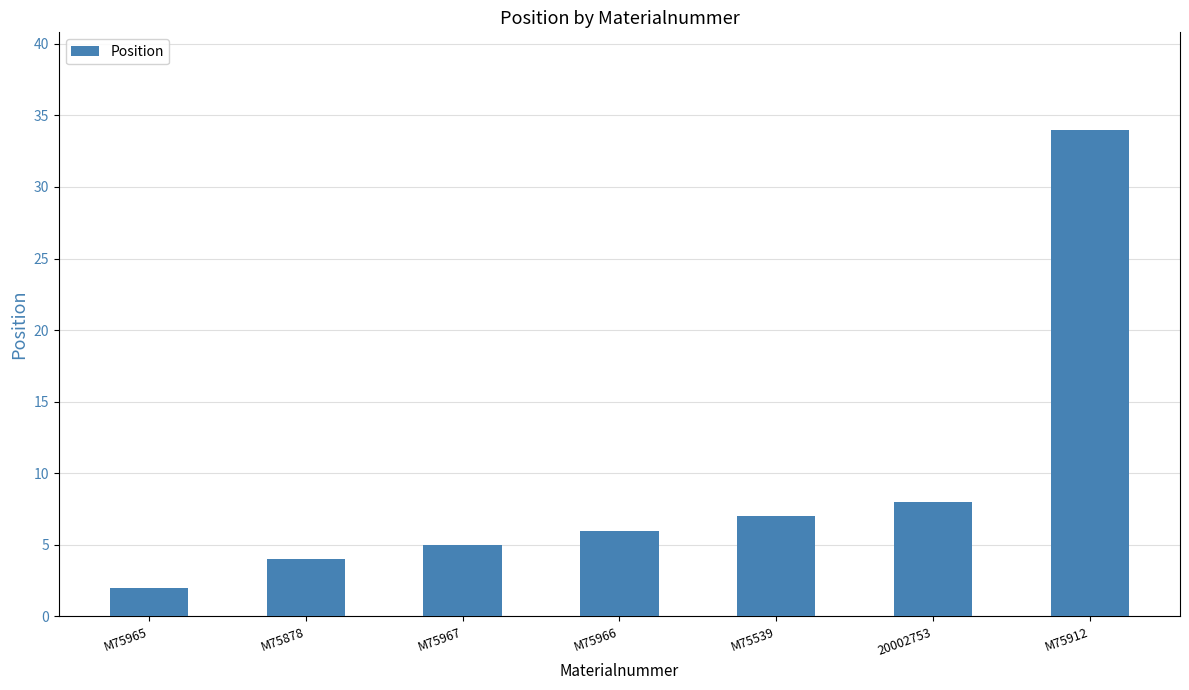

How many categories are shown in the chart?

7